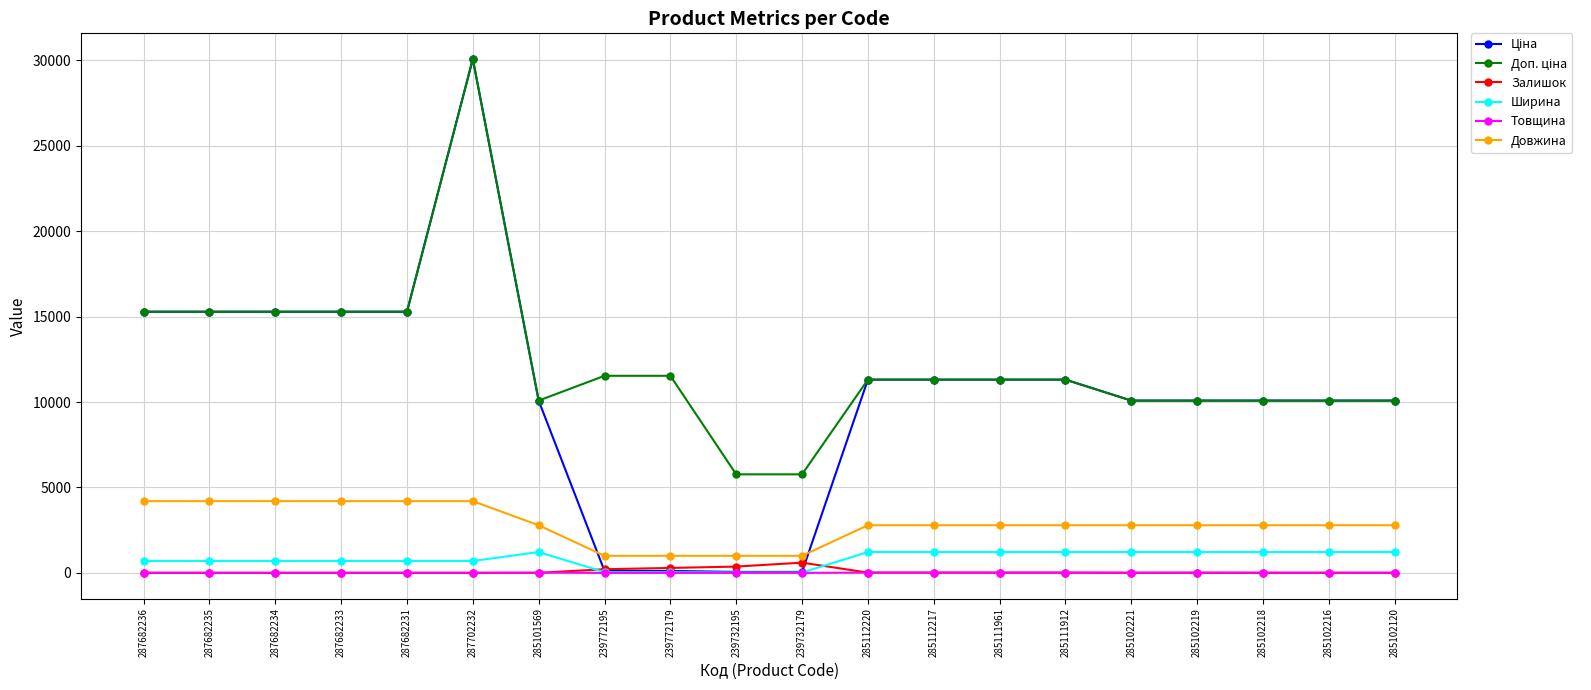

Is it true that Товщина equals 1.0 at 239772195?

True